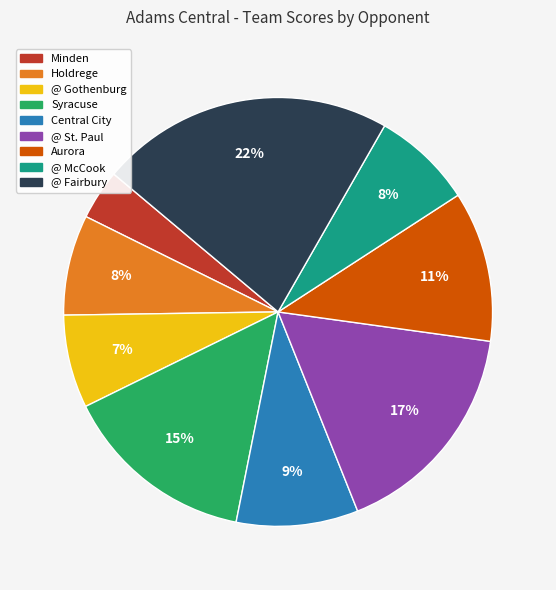

Count the number of slices in the pie.

9